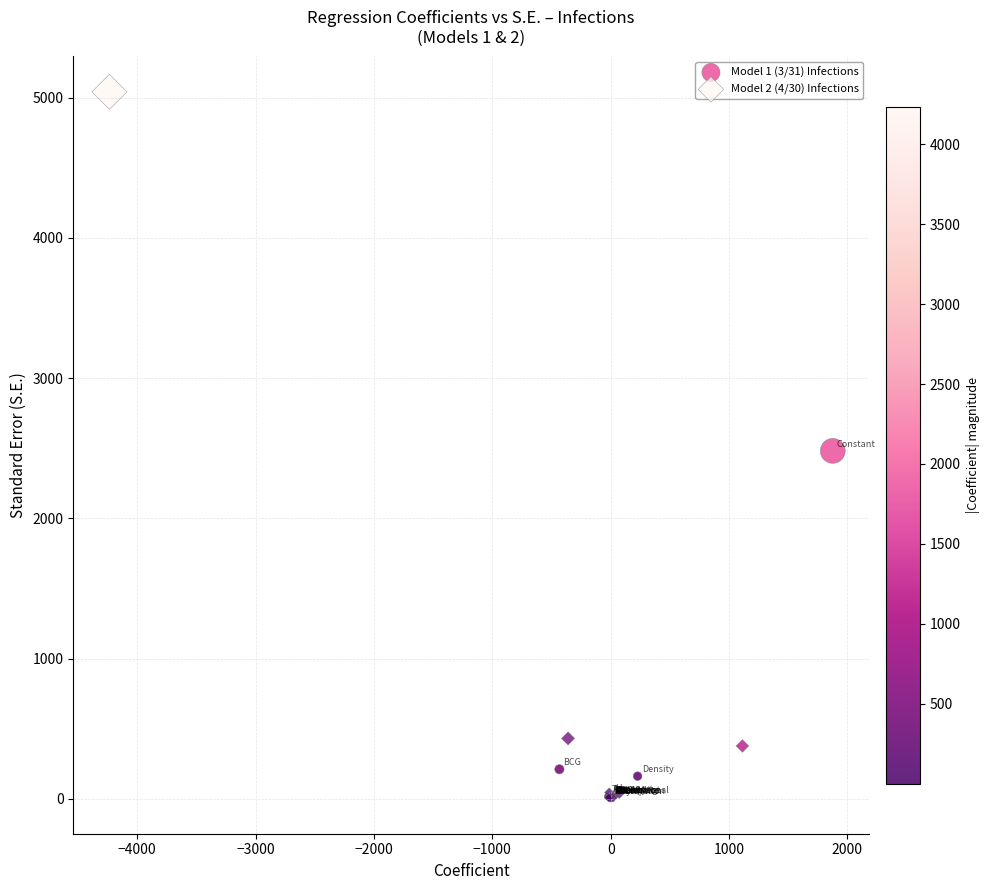

What are all the series names shown in the legend?

Model 1 (3/31) Infections, Model 2 (4/30) Infections